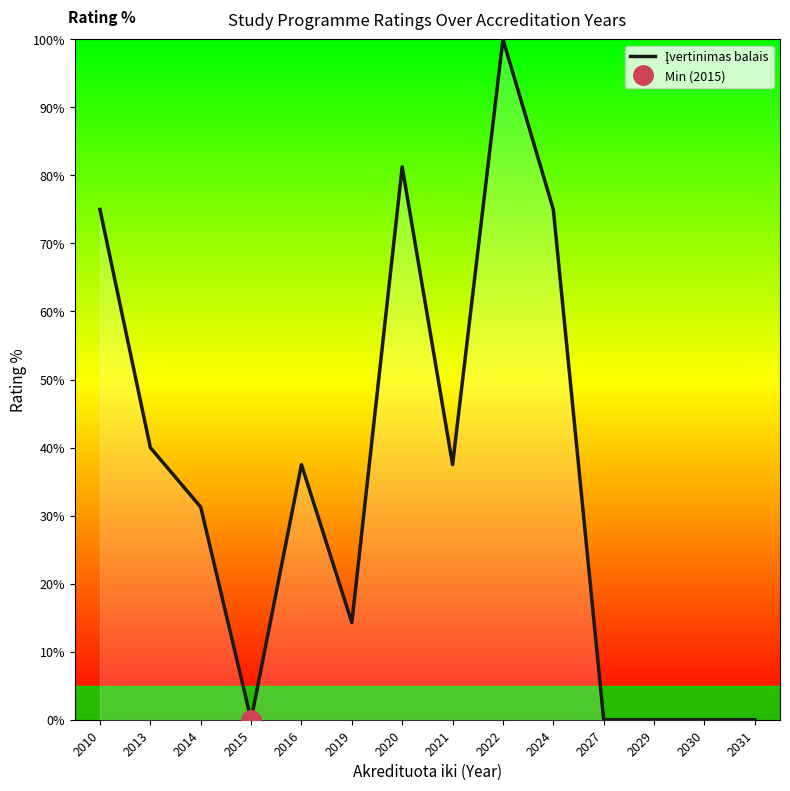

What is the sum of the values at 2014 and 2010?

106.2